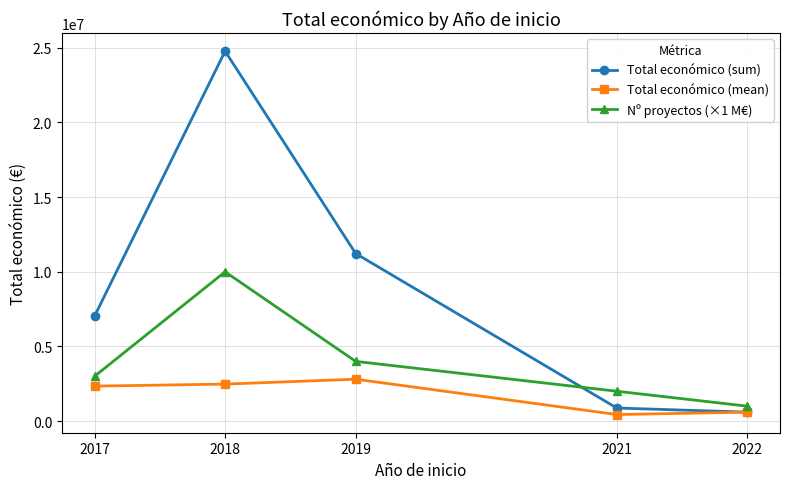

True or false: Total económico (sum) and Nº proyectos (×1 M€) intersect in this chart.

True